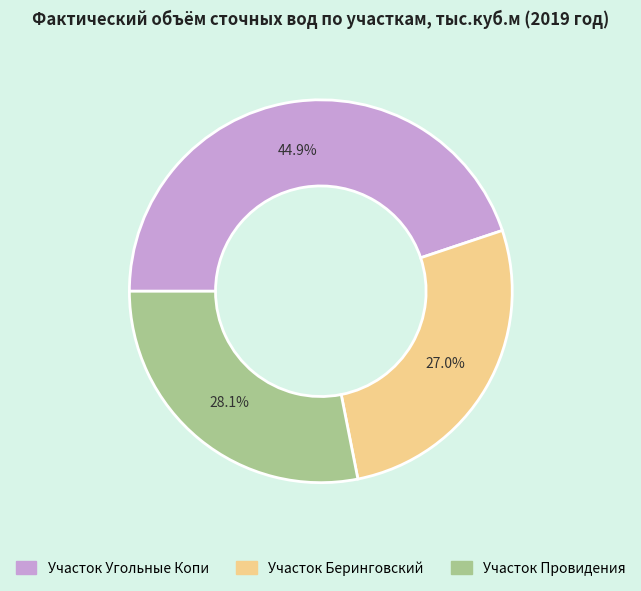

To the nearest percent, what portion does Участок Беринговский represent?

27%